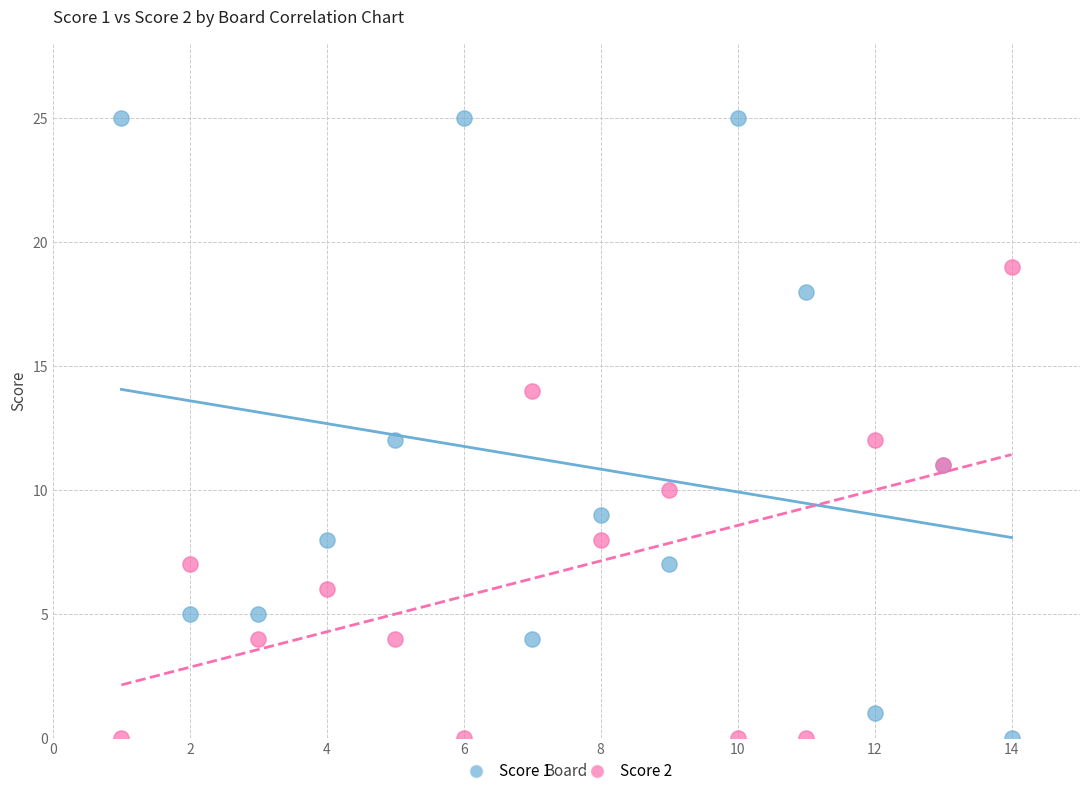

What are all the series names shown in the legend?

Score 1, Score 2